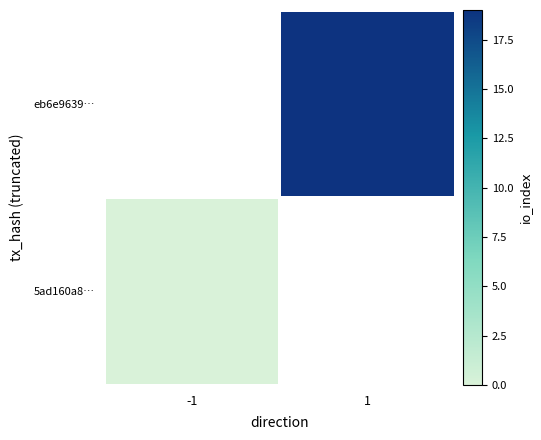

List the series in order of their peak value, highest first.

5ad160a8…, eb6e9639…